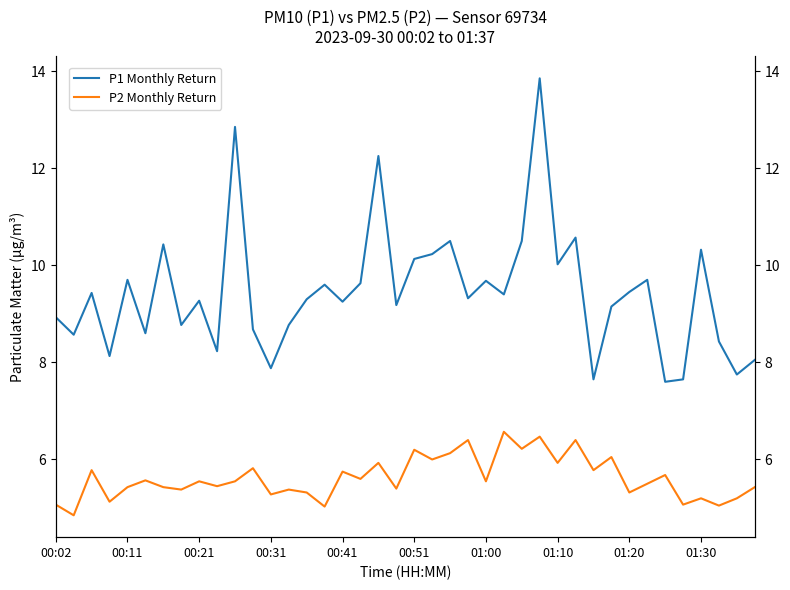

Reading left to right, list all the values displayed in this chart.

P1 Monthly Return: 8.9	8.6	9.4	8.1	9.7	8.6	10.4	8.8	9.3	8.2	12.8	8.7	7.9	8.8	9.3	9.6	9.2	9.6	12.2	9.2	10.1	10.2	10.5	9.3	9.7	9.4	10.5	13.8	10.0	10.6	7.7	9.2	9.4	9.7	7.6	7.7	10.3	8.4	7.8	8.1
P2 Monthly Return: 5.1	4.8	5.8	5.1	5.4	5.6	5.4	5.4	5.5	5.5	5.5	5.8	5.3	5.4	5.3	5.0	5.8	5.6	5.9	5.4	6.2	6.0	6.1	6.4	5.5	6.6	6.2	6.5	5.9	6.4	5.8	6.0	5.3	5.5	5.7	5.1	5.2	5.0	5.2	5.4